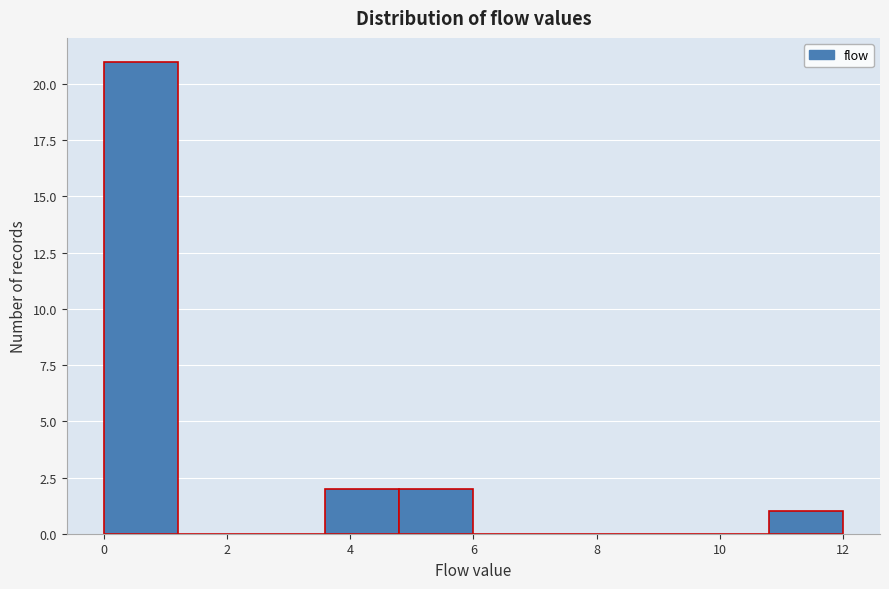

Reading left to right, transcribe this chart: for each bar, give the range it covers on the x-axis and its height. The values are not printed on the chart, so give them approximately, as read against the axis.

0.0 to 1.2: 21
1.2 to 2.4: 0
2.4 to 3.6: 0
3.6 to 4.8: 2
4.8 to 6.0: 2
6.0 to 7.2: 0
7.2 to 8.4: 0
8.4 to 9.6: 0
9.6 to 10.8: 0
10.8 to 12.0: 1